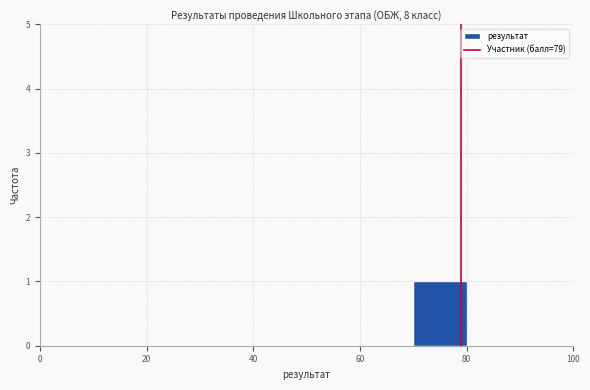

Reading left to right, transcribe this chart: for each bar, give the range it covers on the x-axis and its height. The values are not printed on the chart, so give them approximately, as read against the axis.

0 to 10: 0
10 to 20: 0
20 to 30: 0
30 to 40: 0
40 to 50: 0
50 to 60: 0
60 to 70: 0
70 to 80: 1
80 to 90: 0
90 to 100: 0